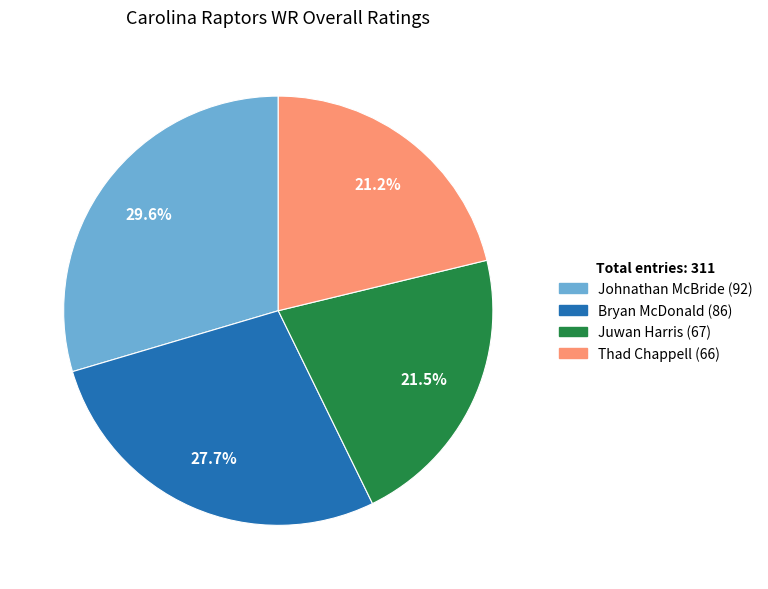

Which slice is the largest?

Johnathan McBride